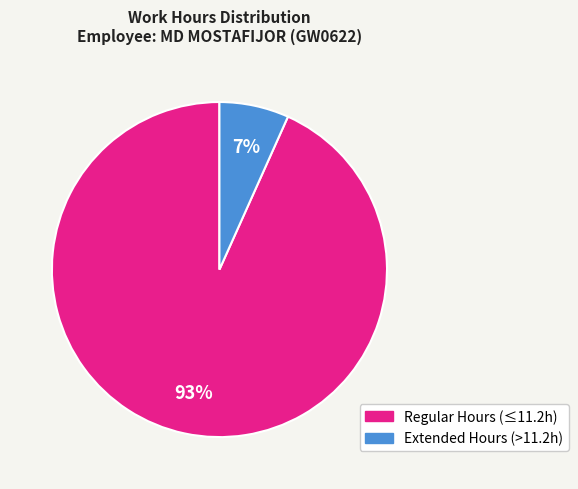

Does any single category account for the majority?

Yes